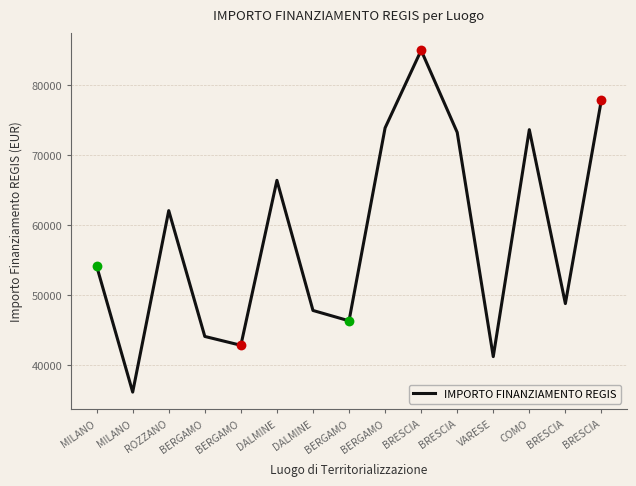

How many lines are shown in the chart?

1